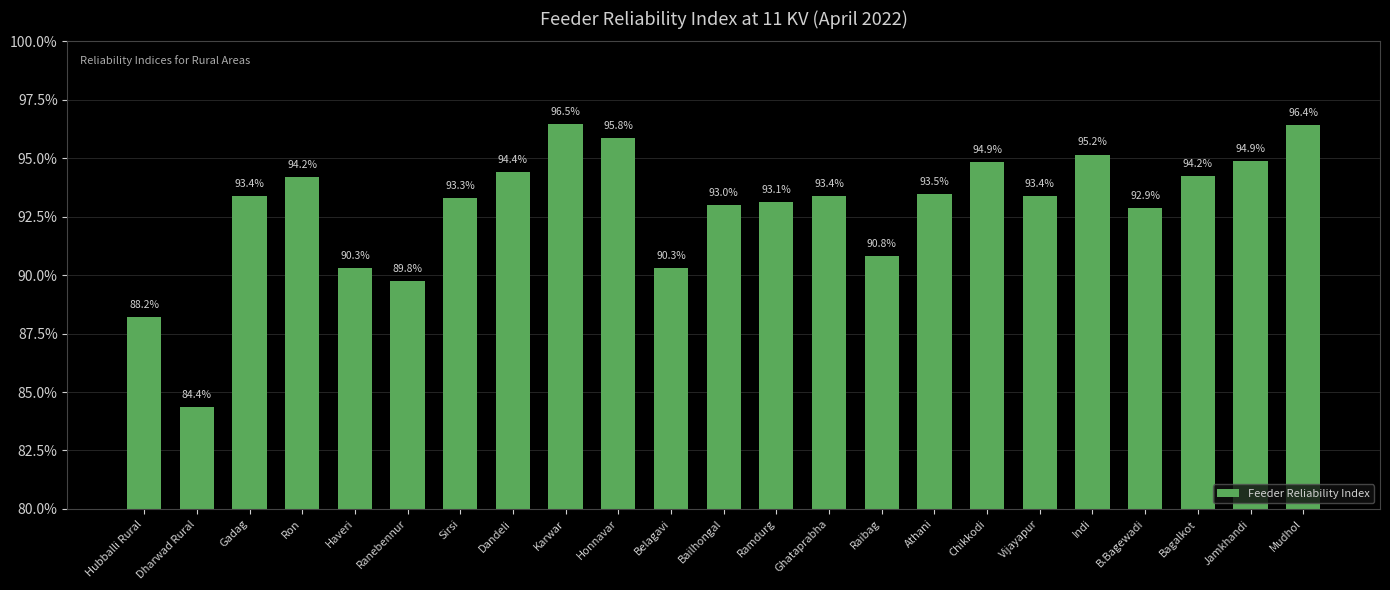

What is the maximum value shown in the chart?

96.5